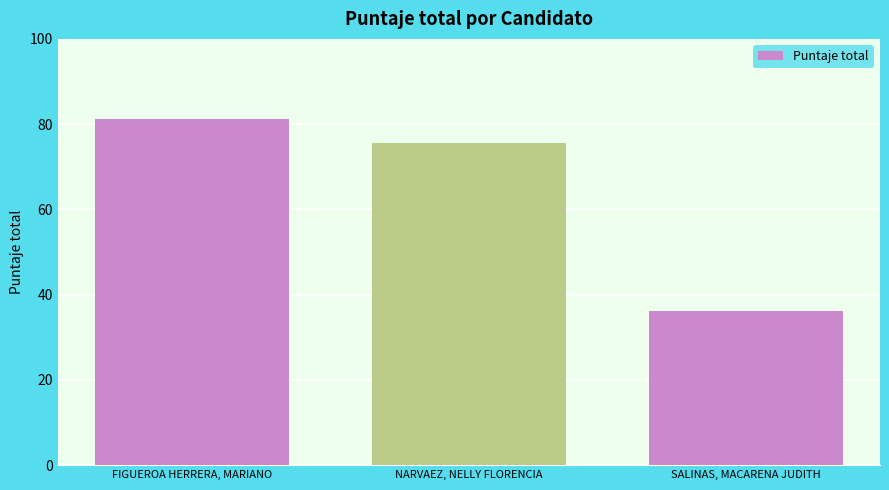

Reading right to left, transcribe all the data shown in this chart.

SALINAS, MACARENA JUDITH=36.1	NARVAEZ, NELLY FLORENCIA=75.7	FIGUEROA HERRERA, MARIANO=81.3